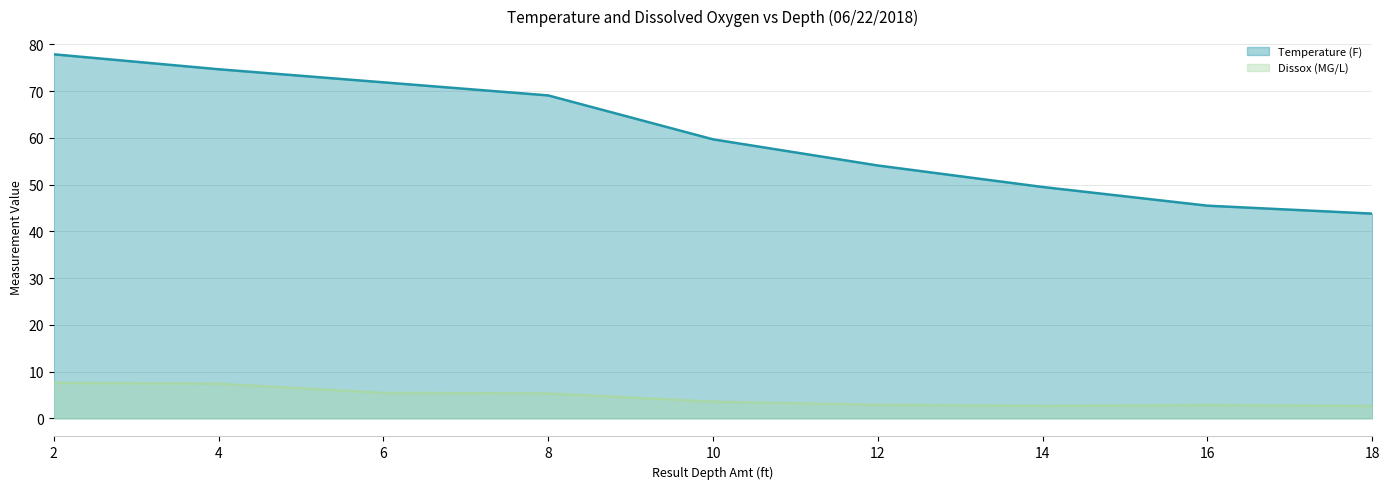

Count the number of categories in the chart.

9